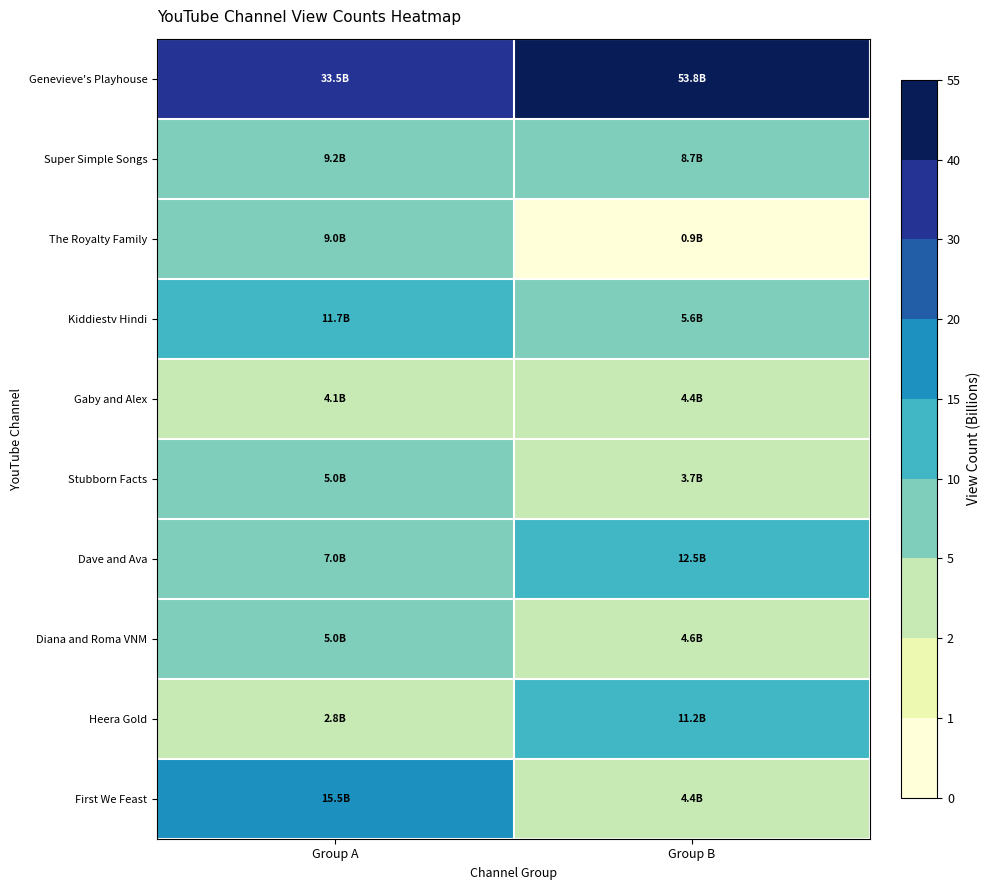

Reading left to right, transcribe all the data shown in this chart.

Genevieve's Playhouse: Group A=33.5	Group B=53.8
Super Simple Songs: Group A=9.2	Group B=8.7
The Royalty Family: Group A=9.0	Group B=0.9
Kiddiestv Hindi: Group A=11.7	Group B=5.6
Gaby and Alex: Group A=4.1	Group B=4.4
Stubborn Facts: Group A=5.0	Group B=3.7
Dave and Ava: Group A=7.0	Group B=12.5
Diana and Roma VNM: Group A=5.0	Group B=4.6
Heera Gold: Group A=2.8	Group B=11.2
First We Feast: Group A=15.5	Group B=4.4